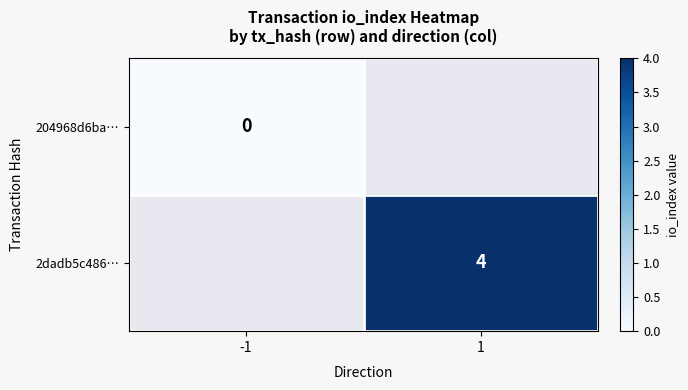

How many positive values does the 2dadb5c486… series have?

1